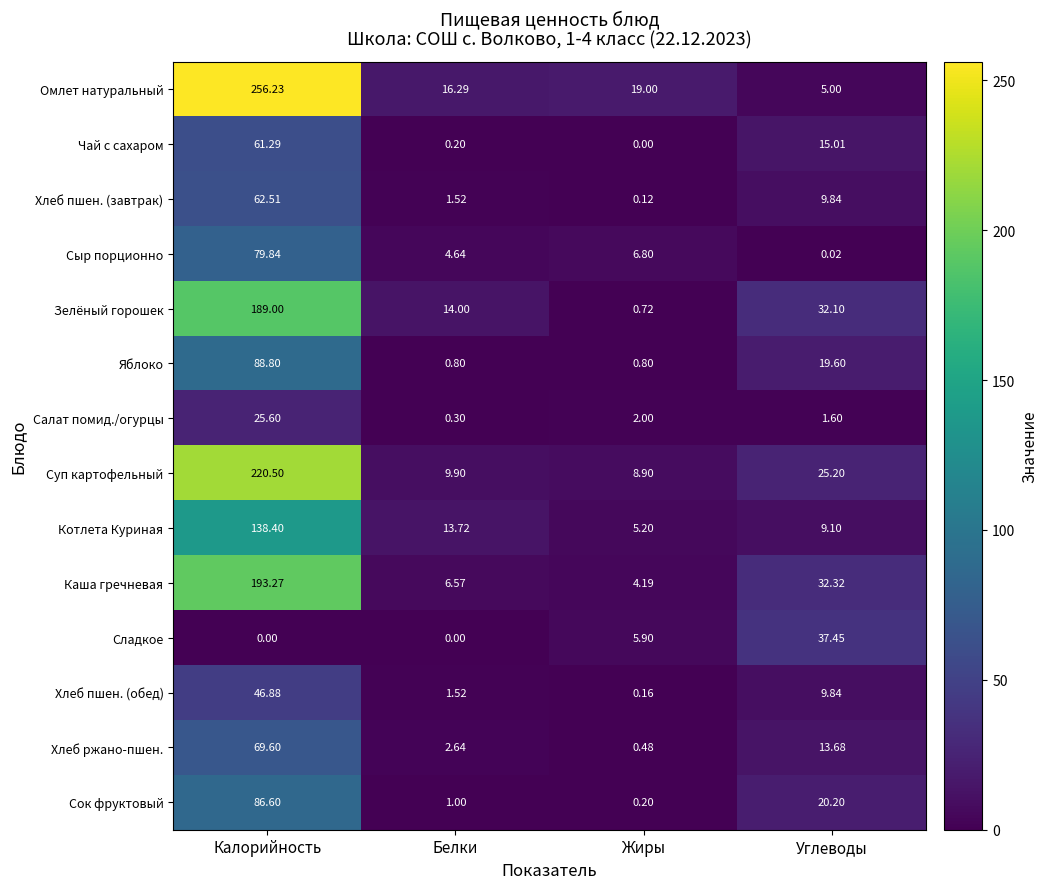

What is the difference between the highest and lowest values at Жиры?

19.0